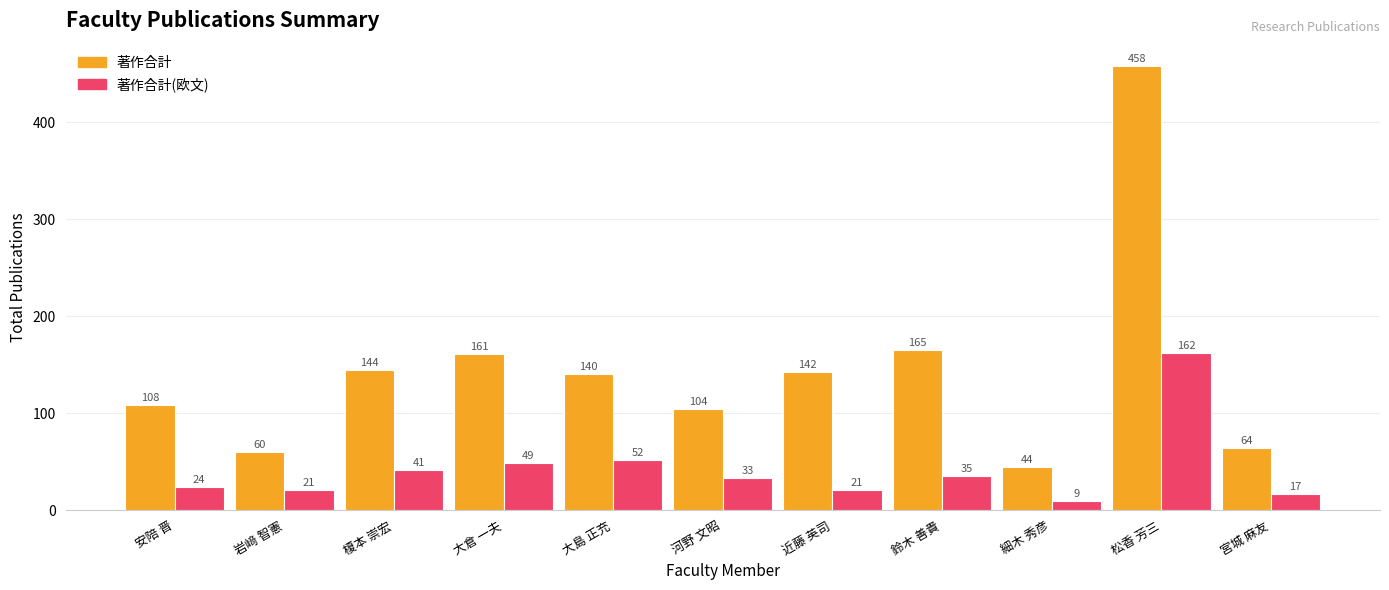

What is the spread (max minus min) of values at 宮城 麻友?

47